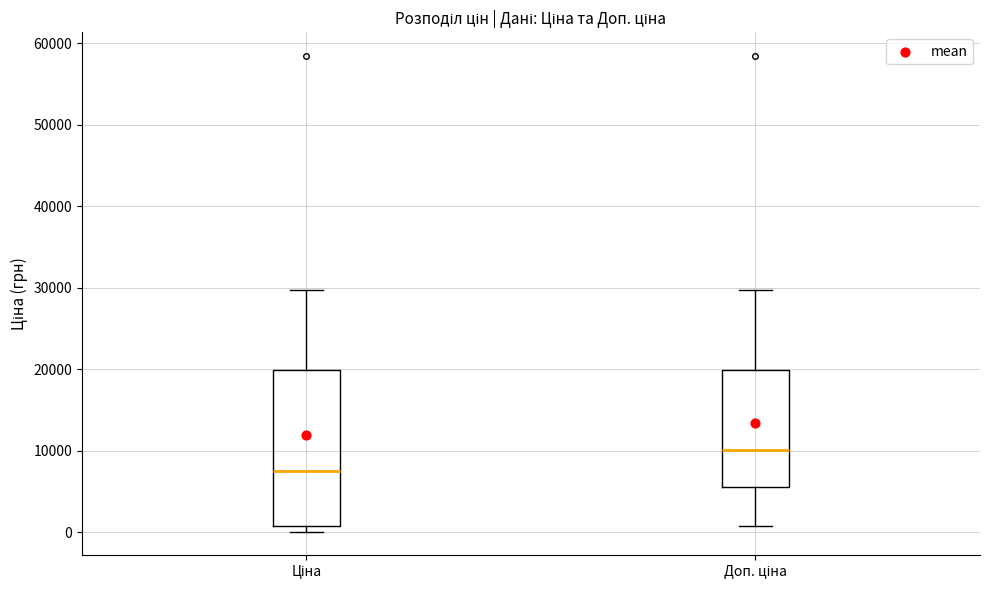

Reading left to right, read every box against the y-axis: the position of its median line, the range the box covers, and the ends of its whiskers. The values are not printed on the chart, so give them approximately, as read against the axis.

Ціна: median 8000, box 1000 to 20000, whiskers 0 to 30000
Доп. ціна: median 10000, box 6000 to 20000, whiskers 1000 to 30000